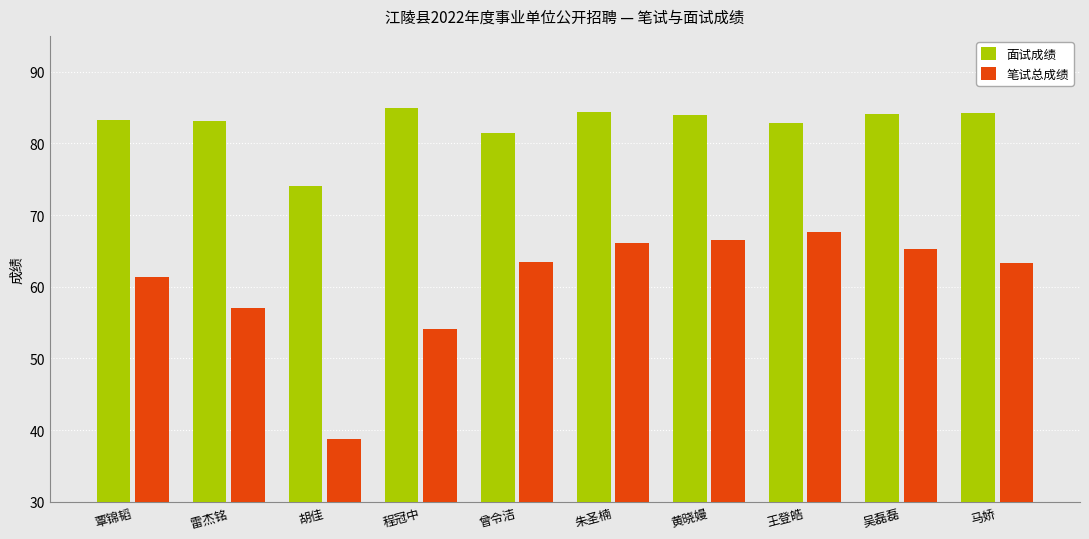

Rank the series by their average value, from highest to lowest.

面试成绩, 笔试总成绩